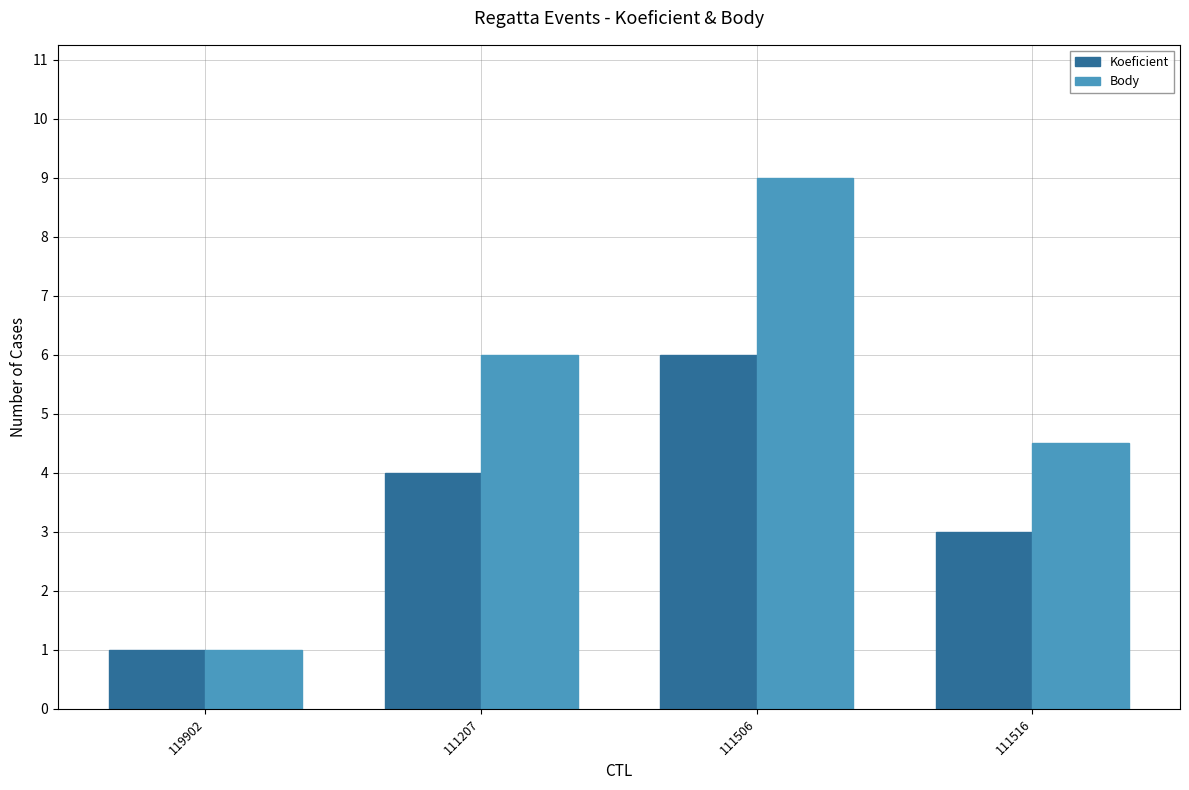

What is the value of the Koeficient bar at the 4th from the left?

3.0